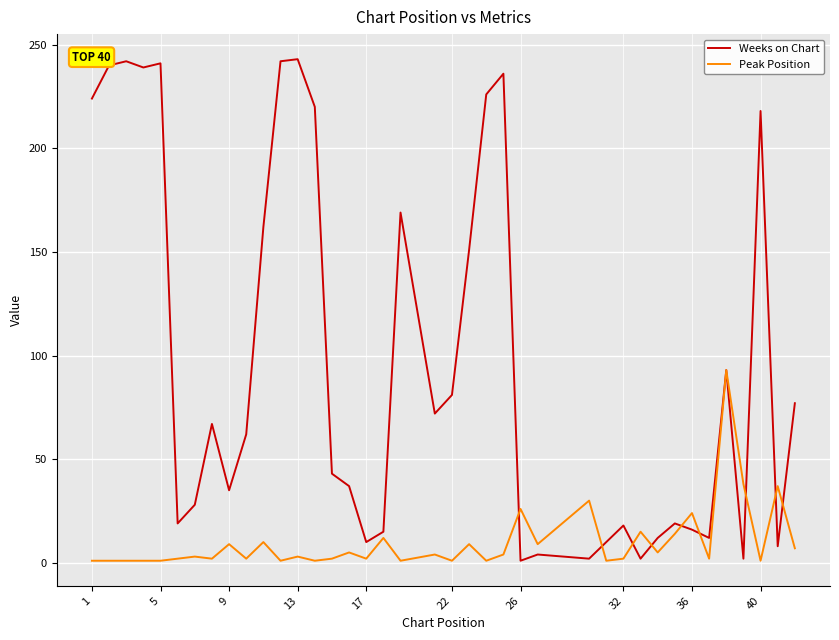

Which series has the largest total across all categories?

Weeks on Chart